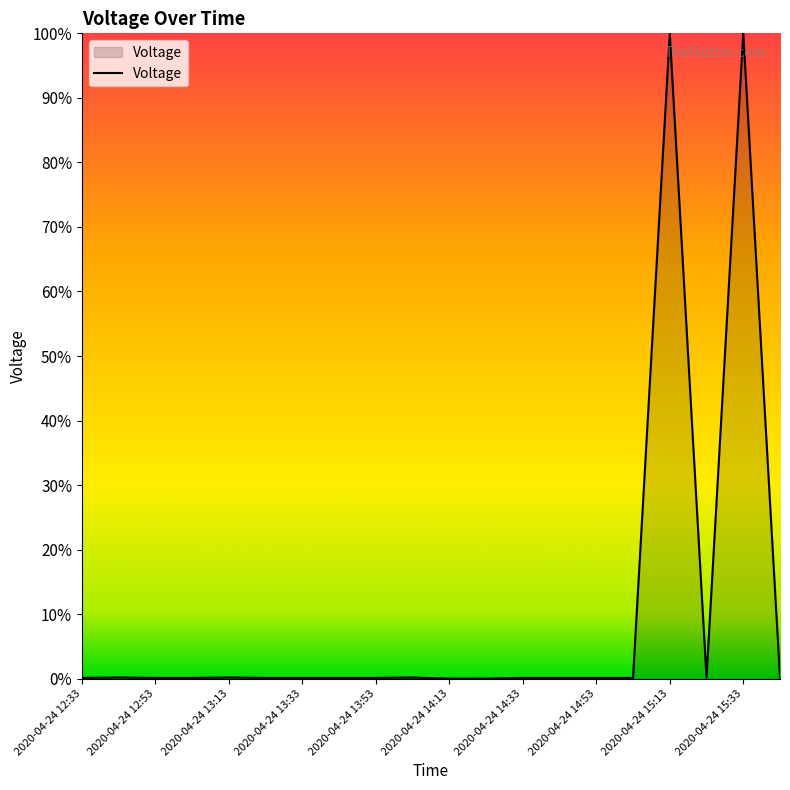

List the labels in order of value, largest first.

2020-04-24 15:33, 2020-04-24 15:13, 2020-04-24 12:43, 2020-04-24 13:13, 2020-04-24 14:03, 2020-04-24 15:23, 2020-04-24 15:43, 2020-04-24 12:33, 2020-04-24 12:53, 2020-04-24 13:03, 2020-04-24 13:23, 2020-04-24 13:33, 2020-04-24 13:43, 2020-04-24 13:53, 2020-04-24 14:33, 2020-04-24 14:43, 2020-04-24 14:53, 2020-04-24 15:03, 2020-04-24 14:13, 2020-04-24 14:23